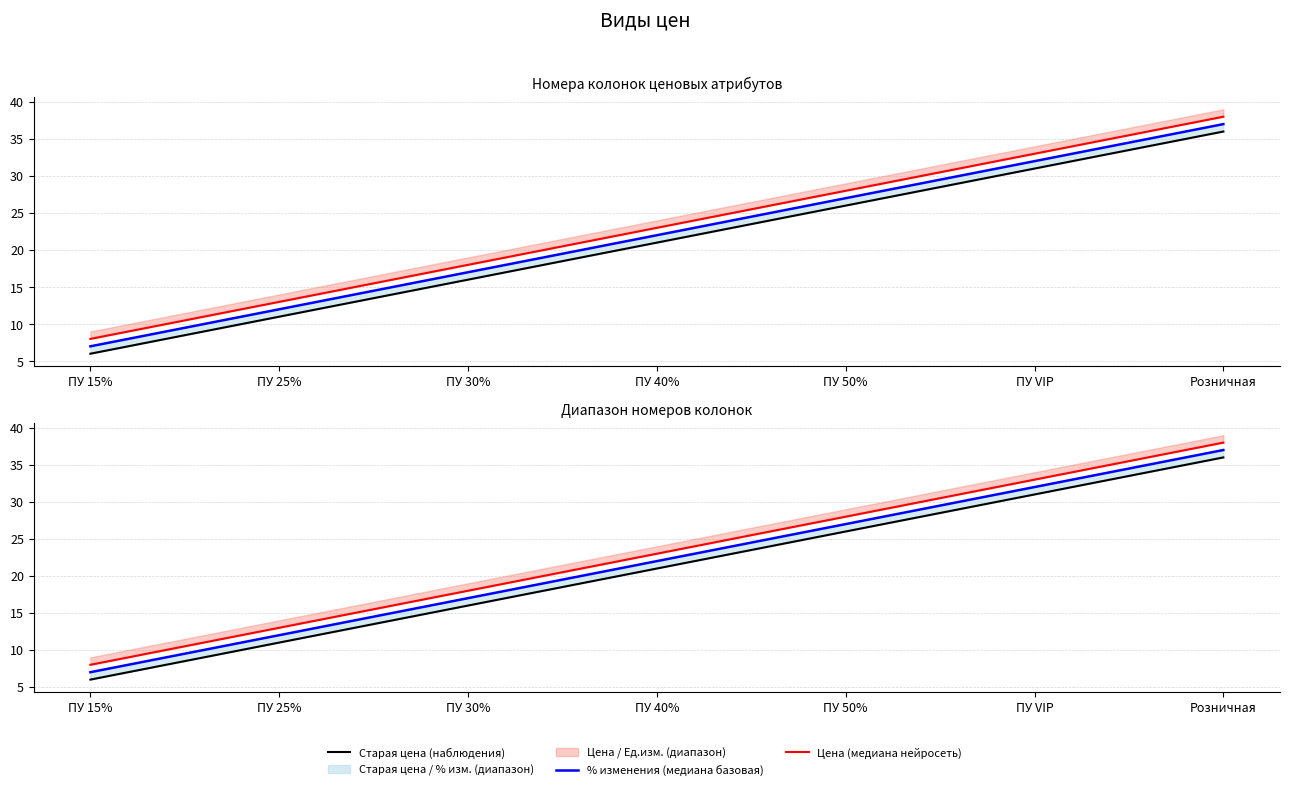

At which category does the chart reach its peak across all series?

Розничная